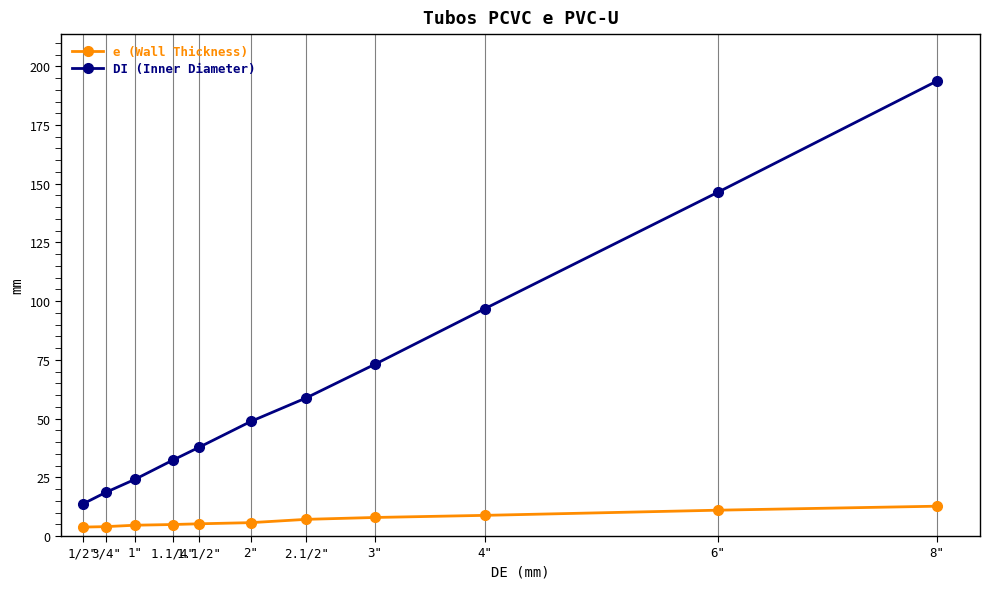

Which series has the largest total across all categories?

DI (Inner Diameter)